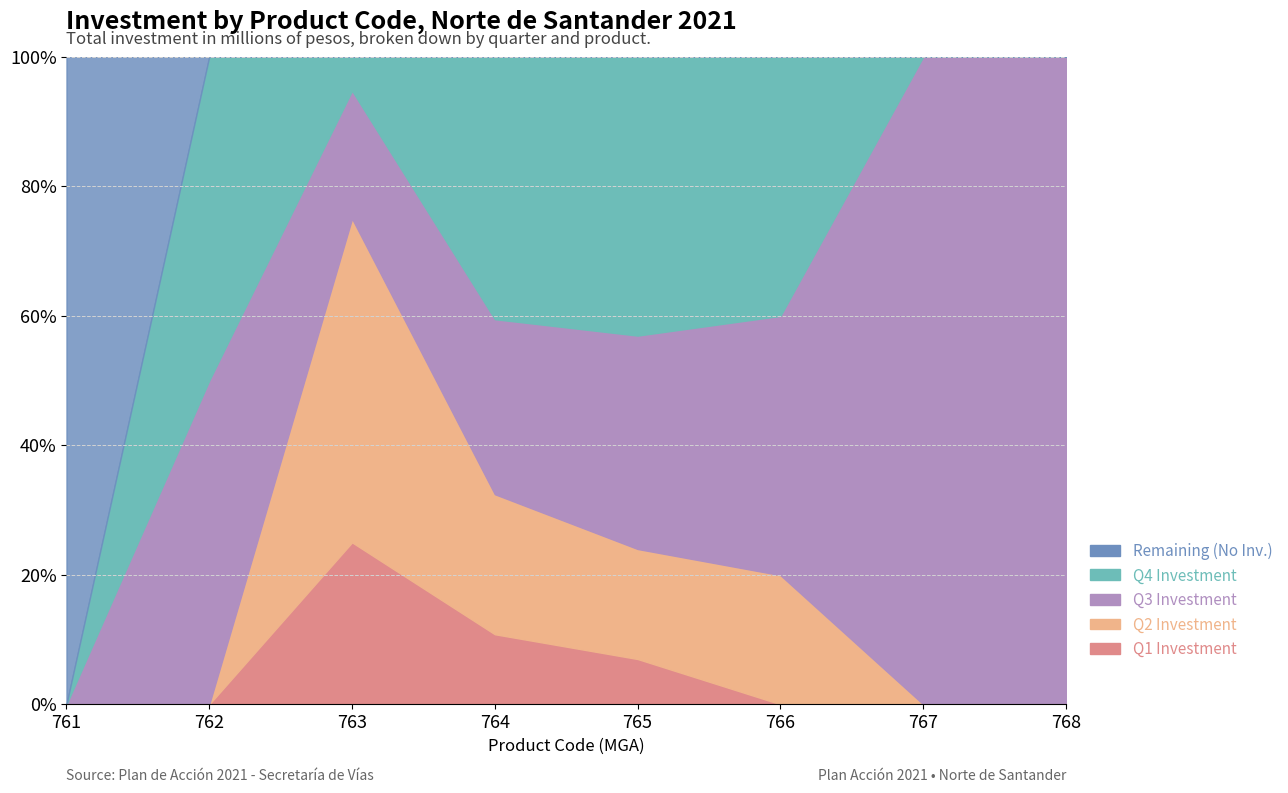

Does the chart display data point markers on the line(s)?

No